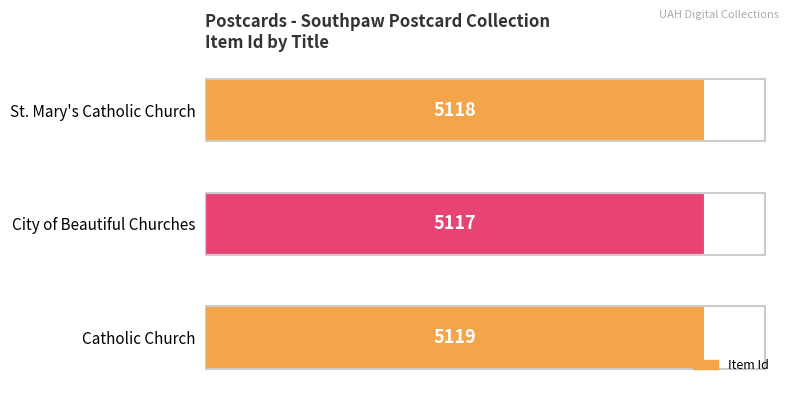

List the labels in order of value, largest first.

Catholic Church, St. Mary's Catholic Church, City of Beautiful Churches